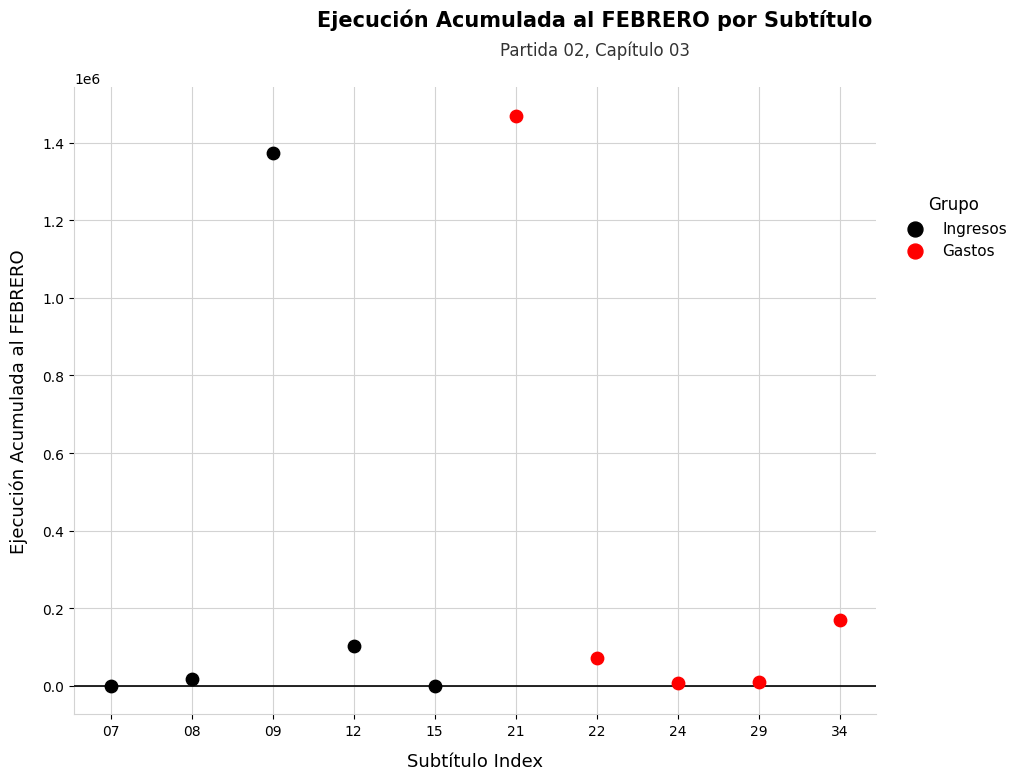

Which series reaches the maximum Y coordinate?

Gastos